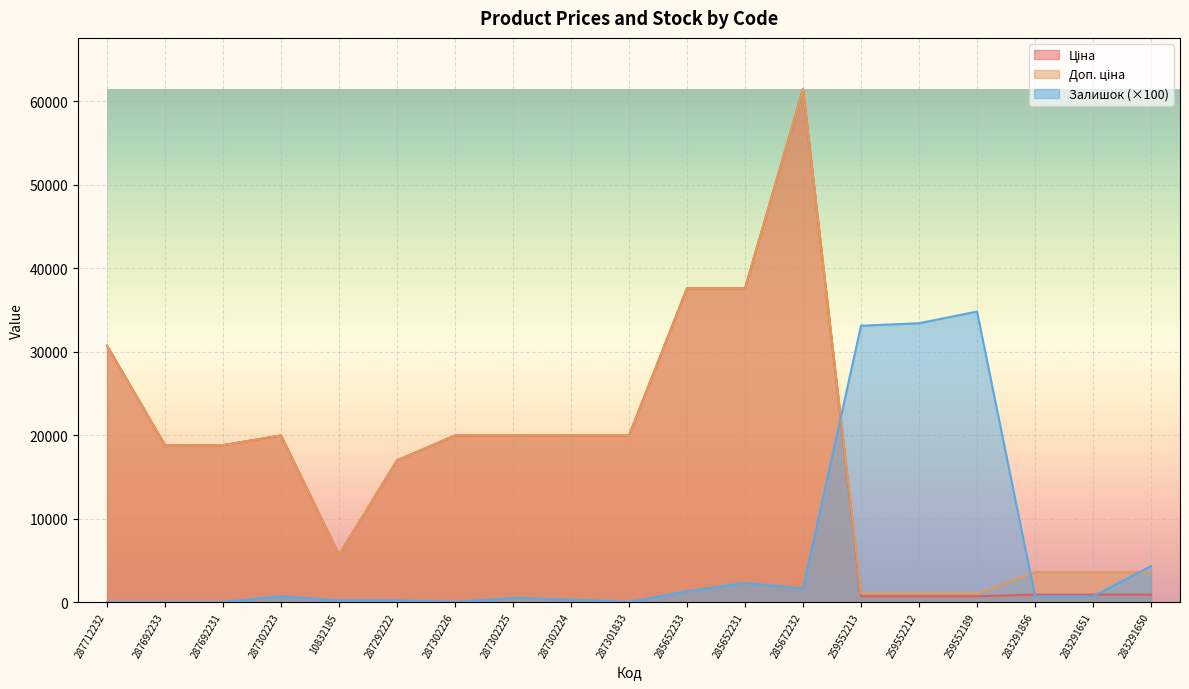

Which series has the widest spread of values?

Ціна